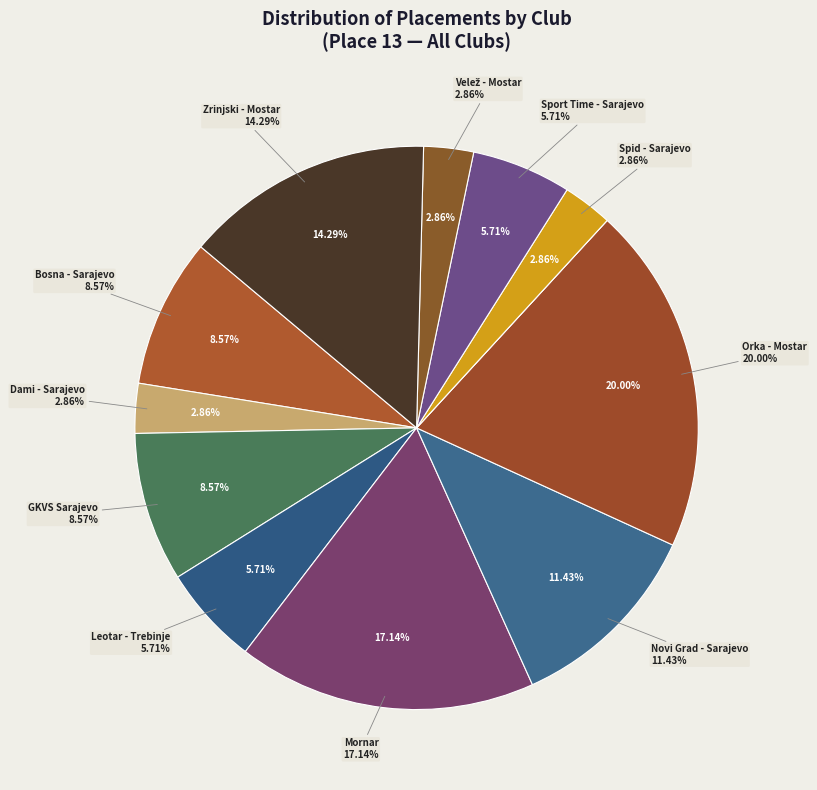

Combined, what portion of the pie is Orka - Mostar and Zrinjski - Mostar?

34.3%